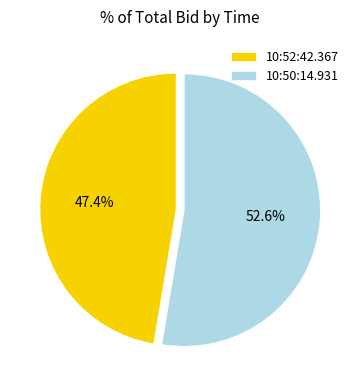

The 10:50:14.931 slice represents 47% of the pie. True or false?

False